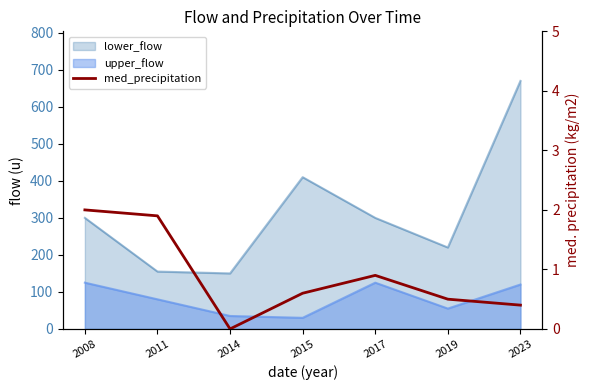

What is the sum of the values at 2019 and 2011?

2.4